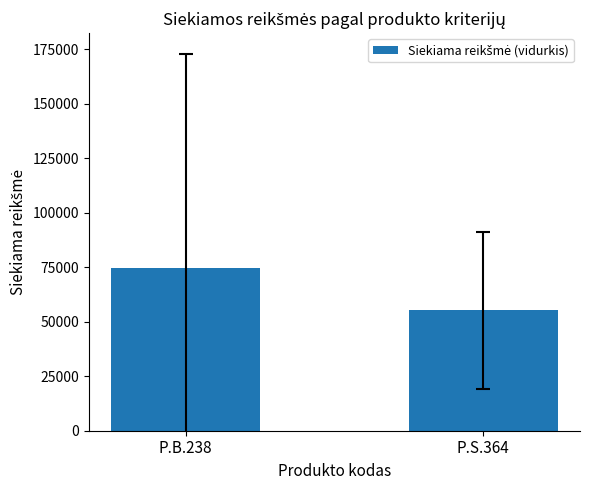

What is the difference between the maximum and minimum values?

19565.2